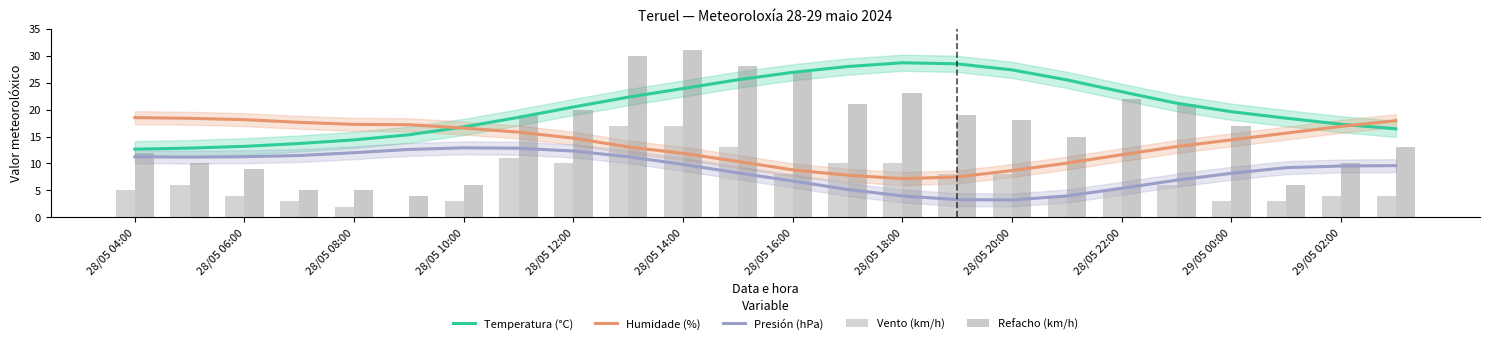

What are all the series names shown in the legend?

Temperatura (°C), Humidade (%), Presión (hPa), Vento (km/h), Refacho (km/h)